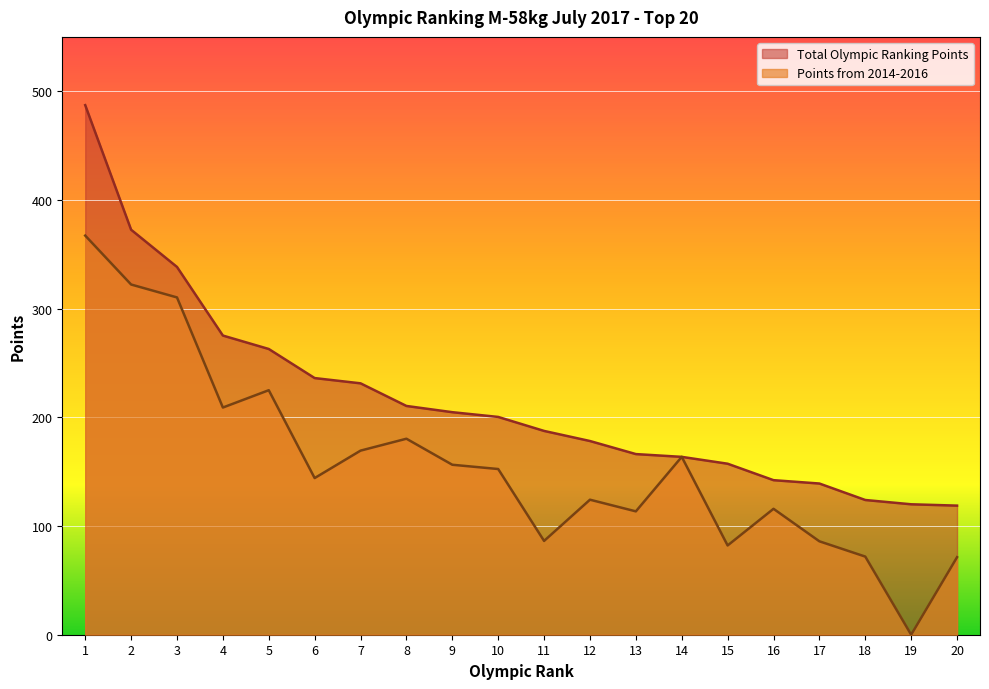

What is the sum of all Total Olympic Ranking Points values?

4316.0